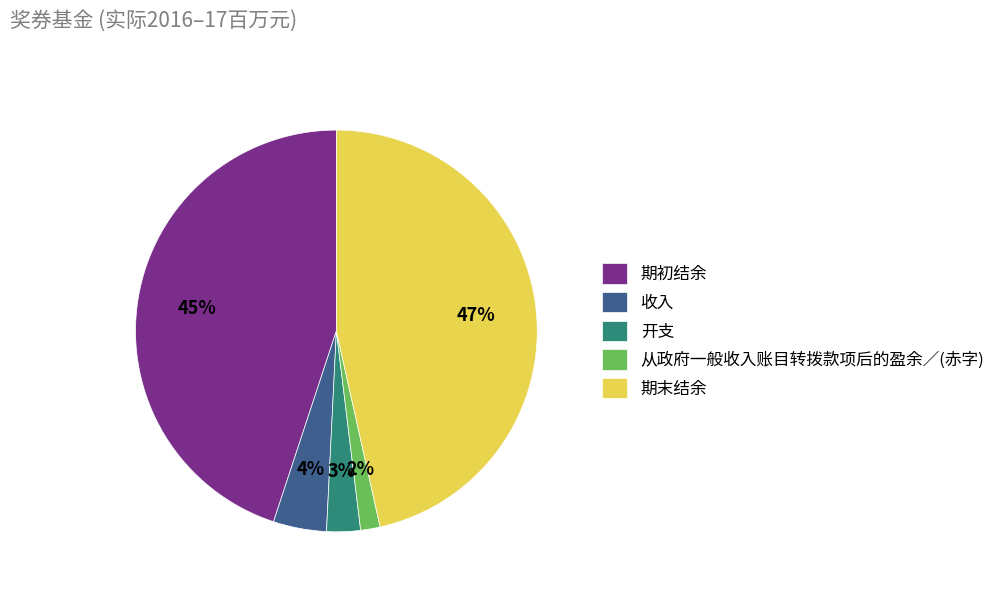

How many segments does this pie chart have?

5